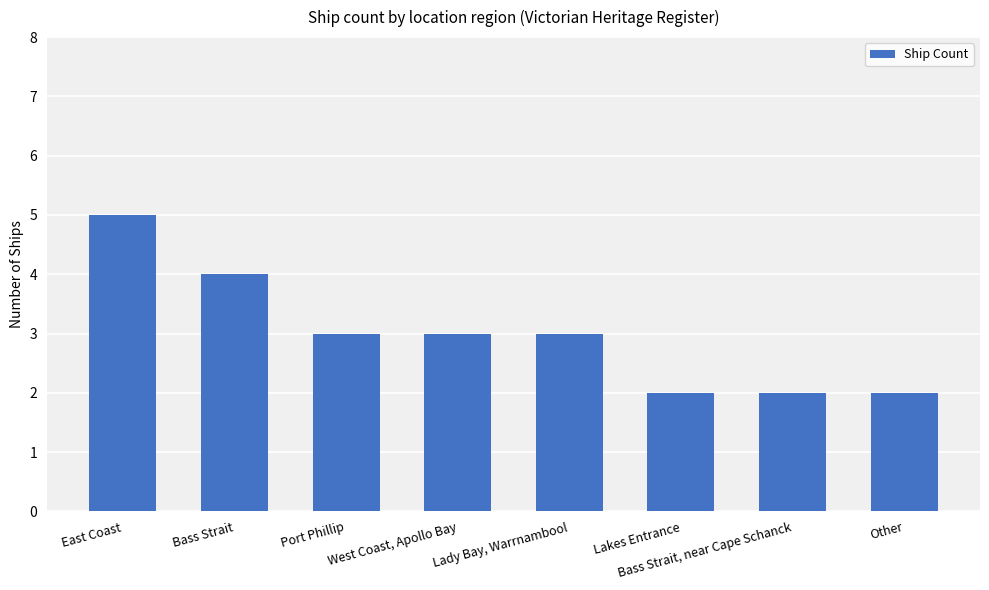

What is the sum of the values at Port Phillip and Other?

5